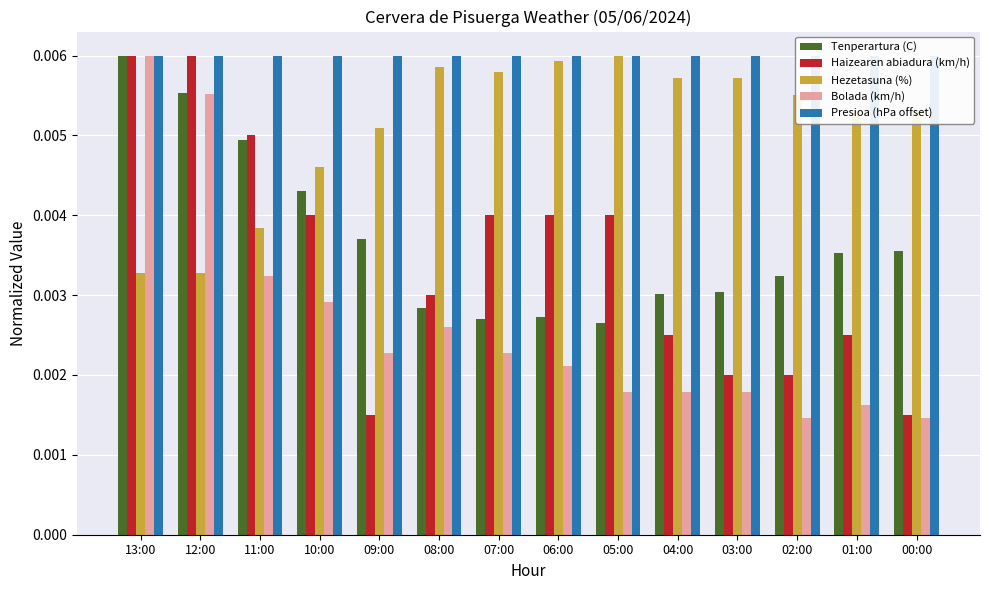

Count the number of data series in this chart.

5